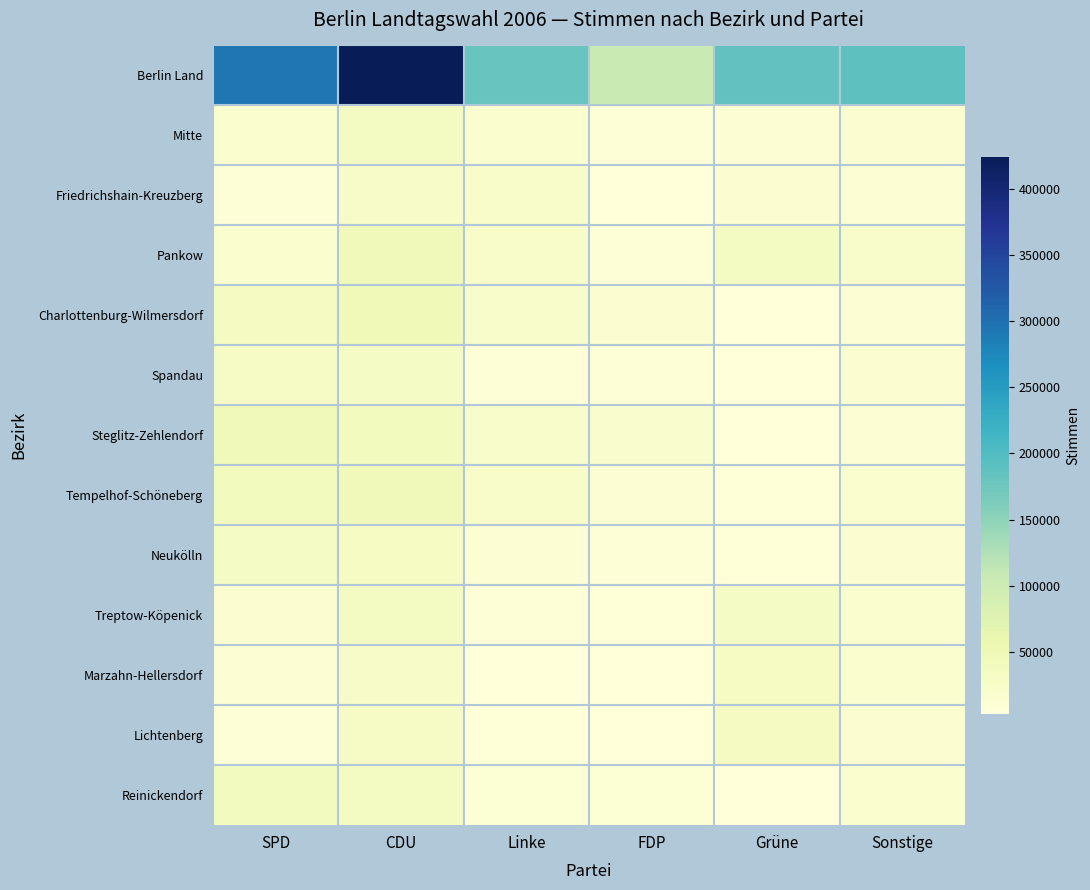

Which series has the widest spread of values?

Berlin Land